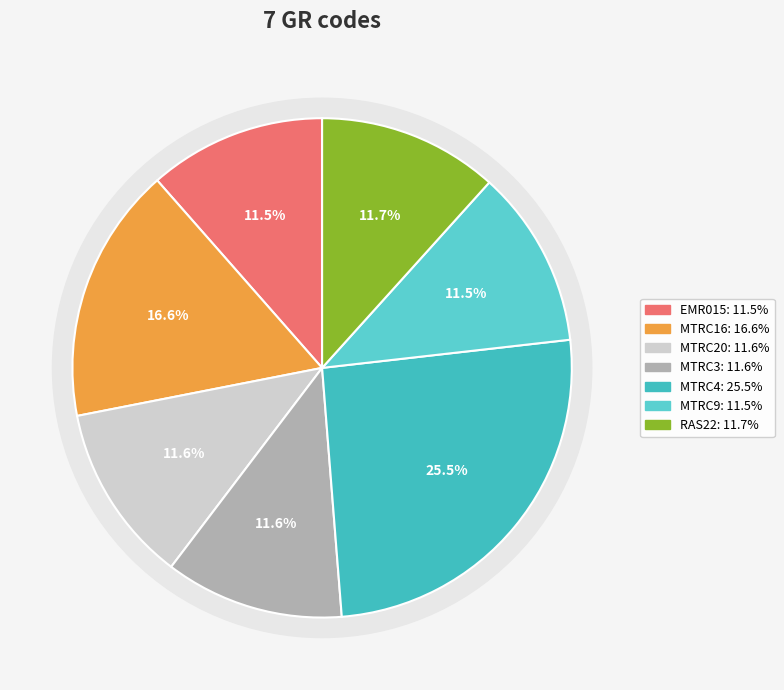

Is MTRC9 the majority of the pie?

No